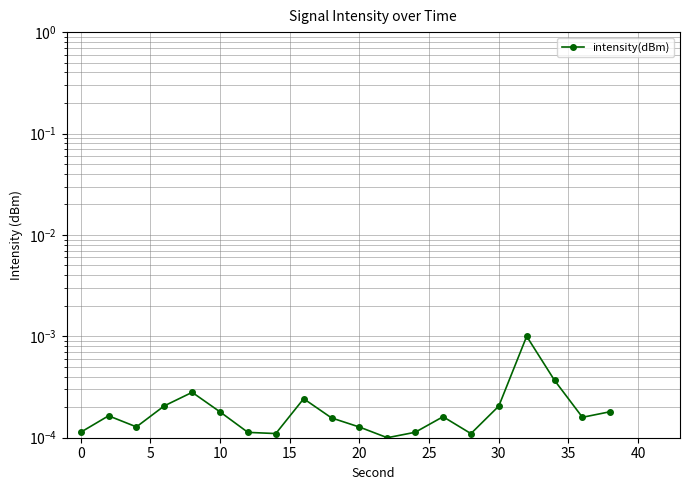

How many data points does each series have?

20